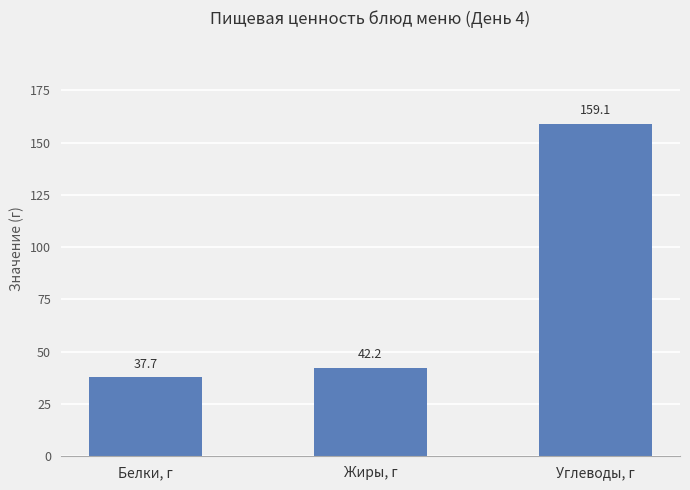

Which has a higher value, Жиры, г or Белки, г?

Жиры, г